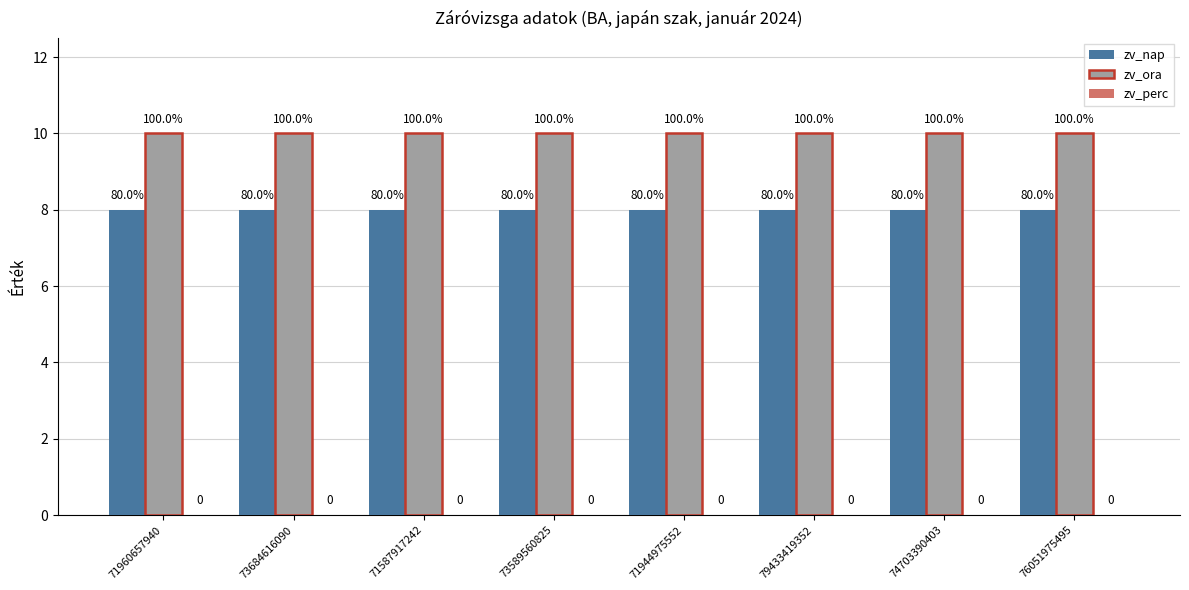

Are the bars horizontal?

No